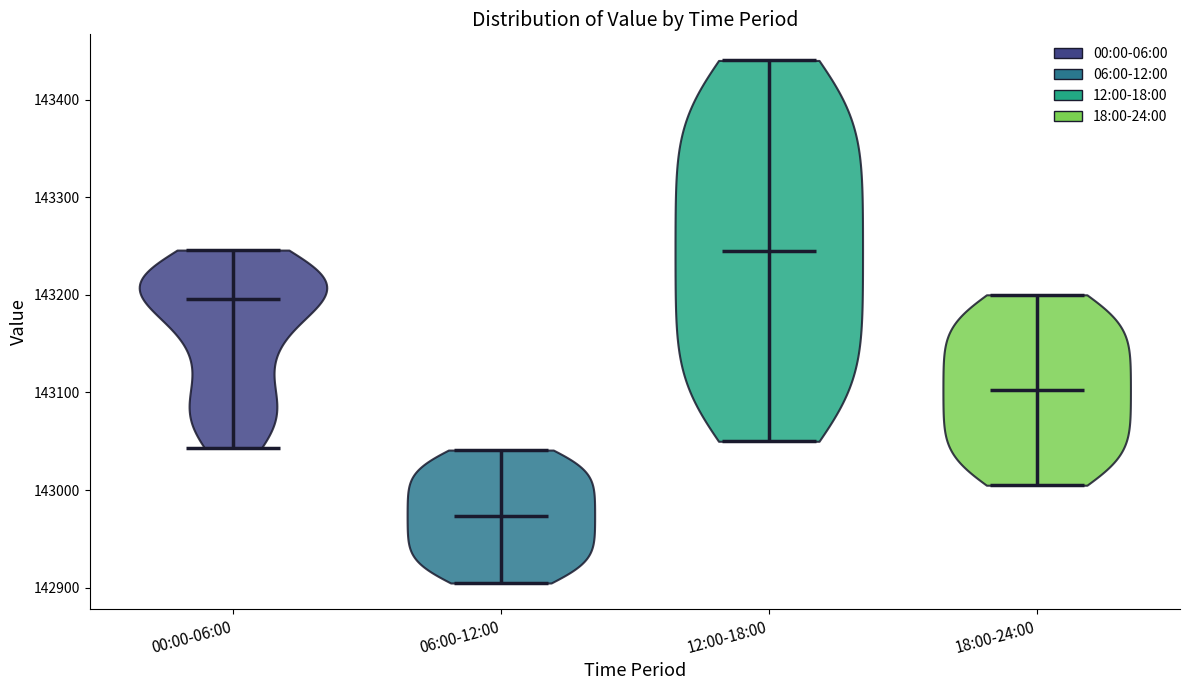

Which violin has the lowest median line?

06:00-12:00